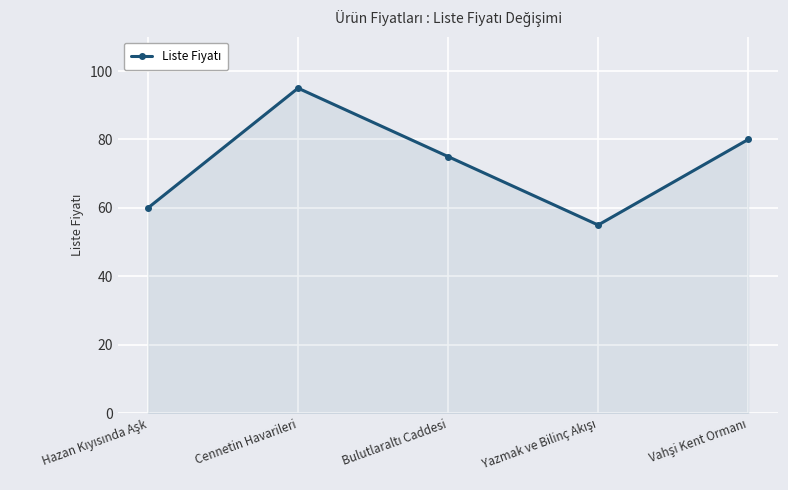

The value at Cennetin Havarileri is 45. True or false?

False